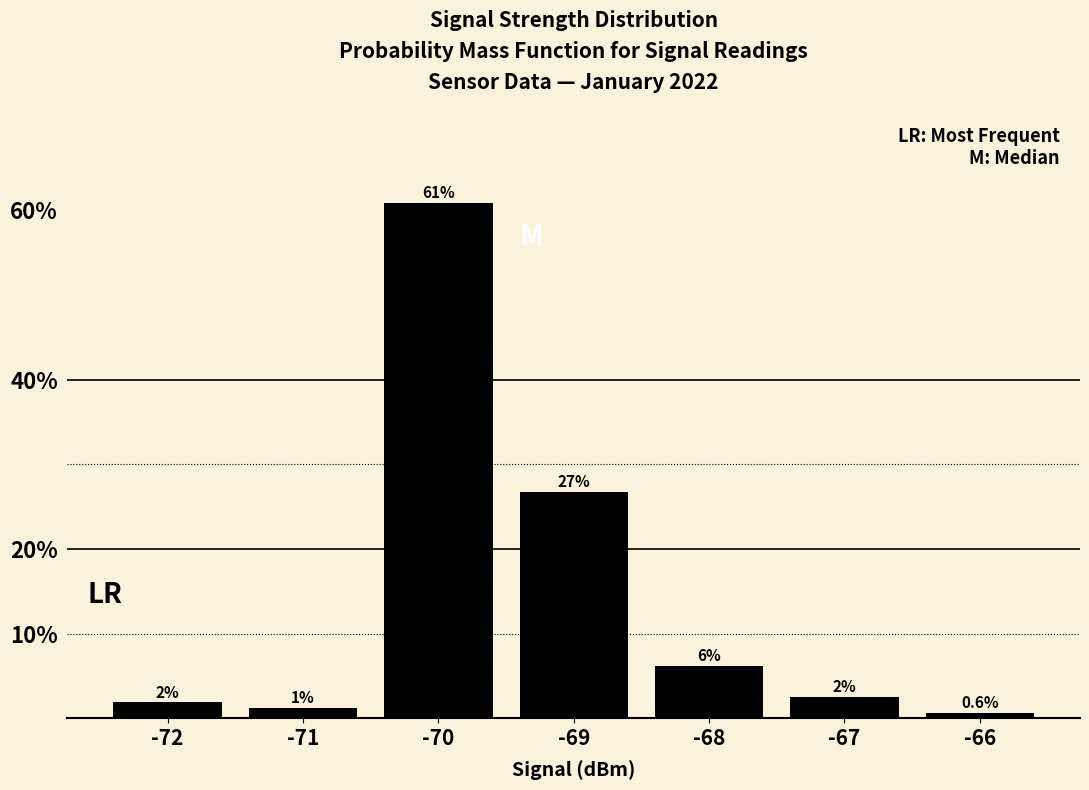

Reading left to right, what are all the values shown in this chart?

0.0	0.0	0.6	0.3	0.1	0.0	0.0